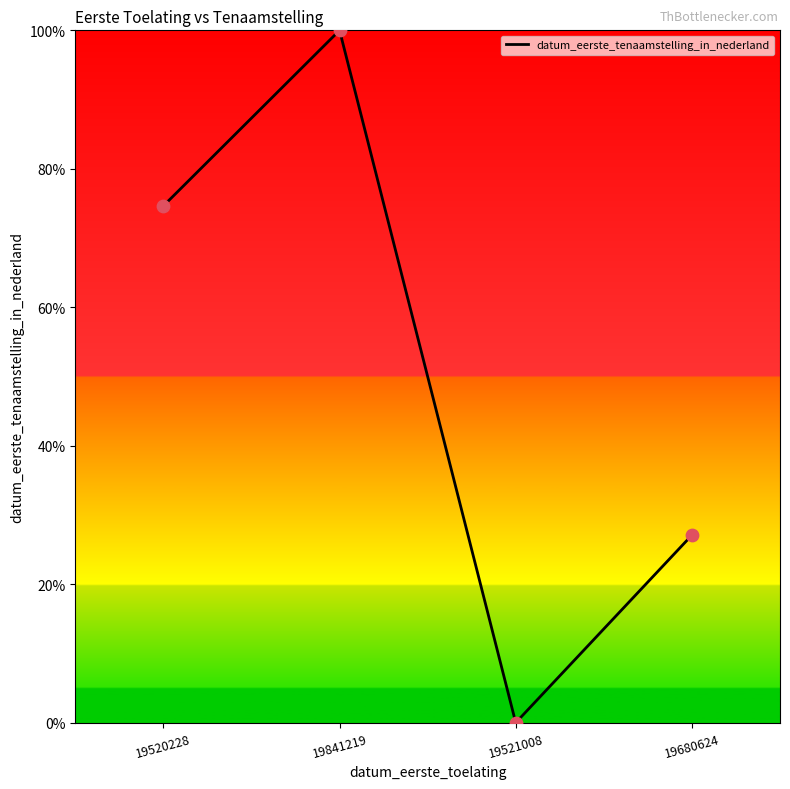

Between 19841219 and 19521008, which is larger?

19841219